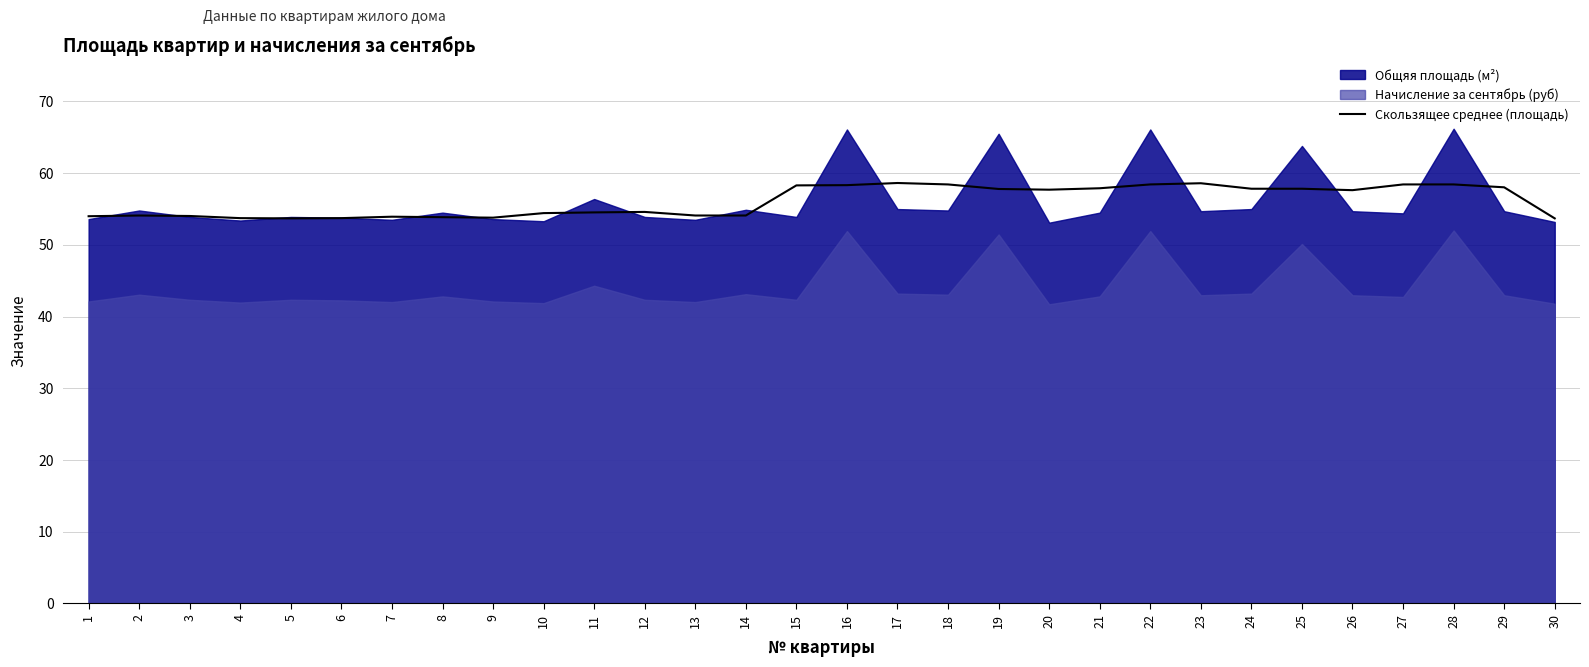

What is the difference between the maximum and minimum values?

4.9